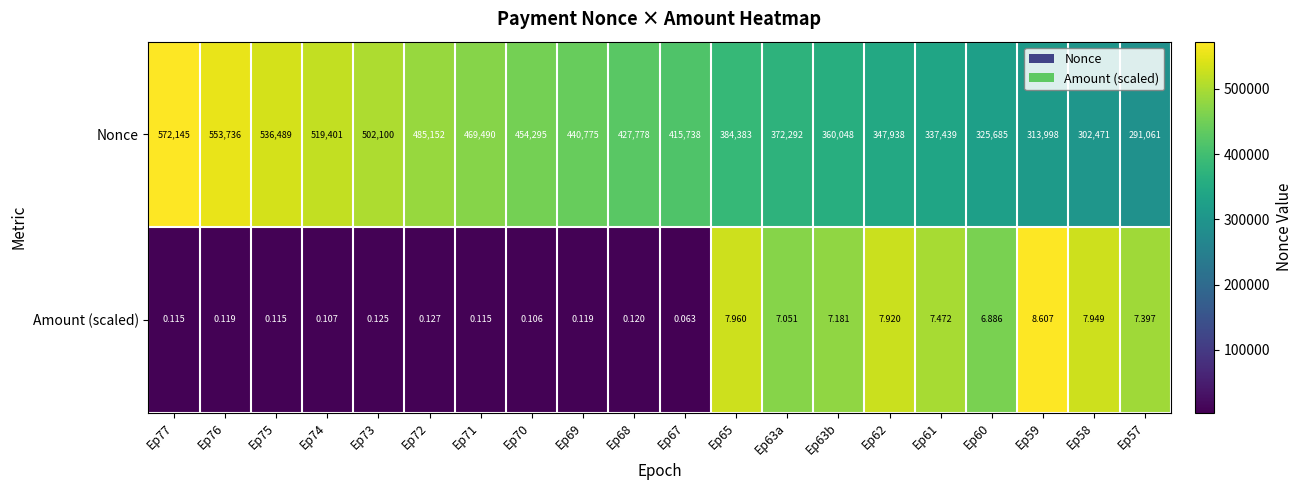

What is the total value across all series at Ep65?

384391.0